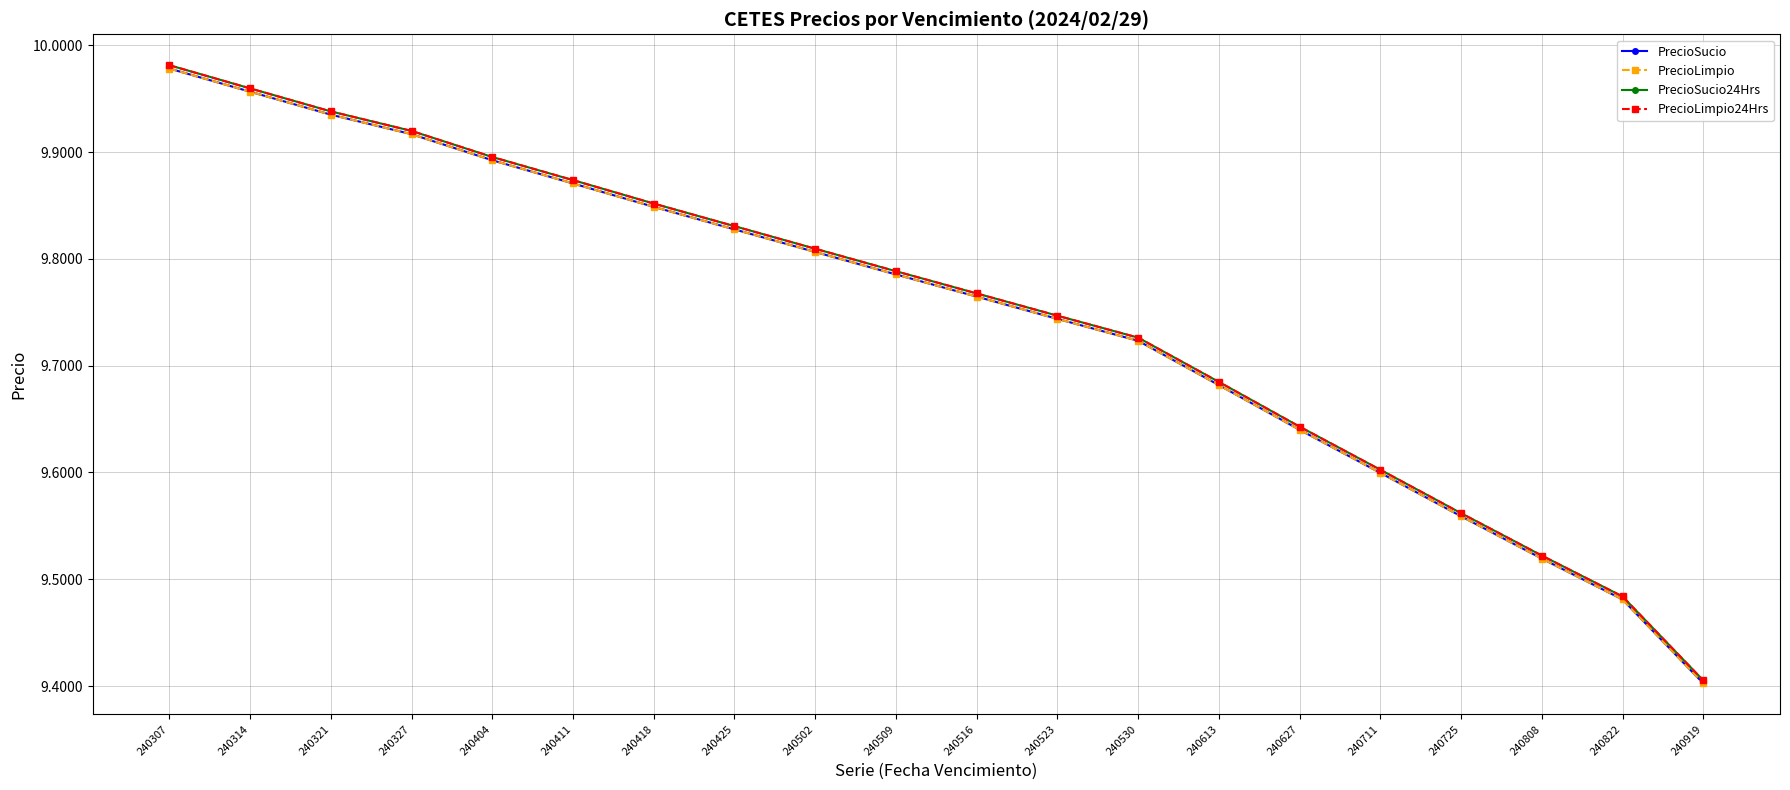

What is the difference between the PrecioSucio24Hrs values at 240425 and 240327?

0.1